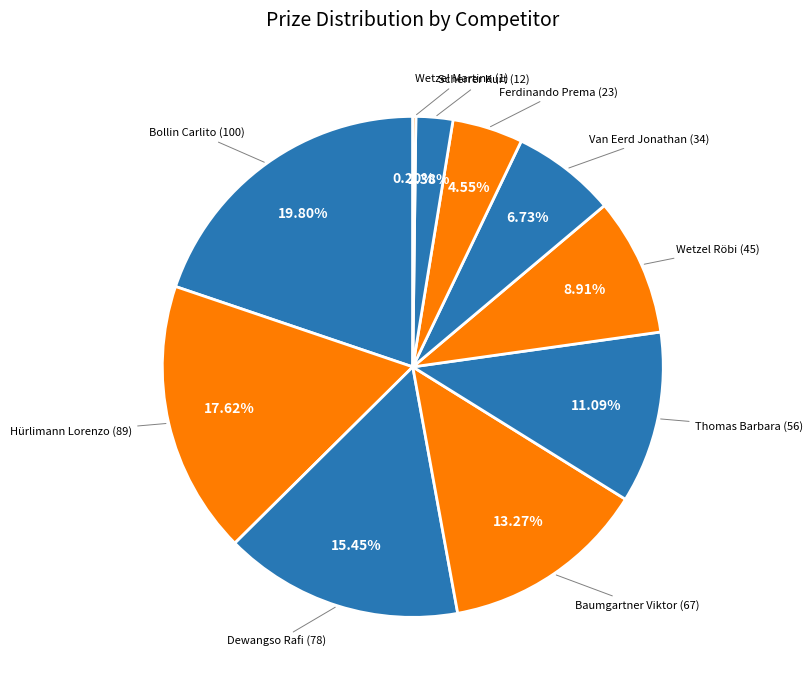

Which slice is the largest?

Bollin Carlito